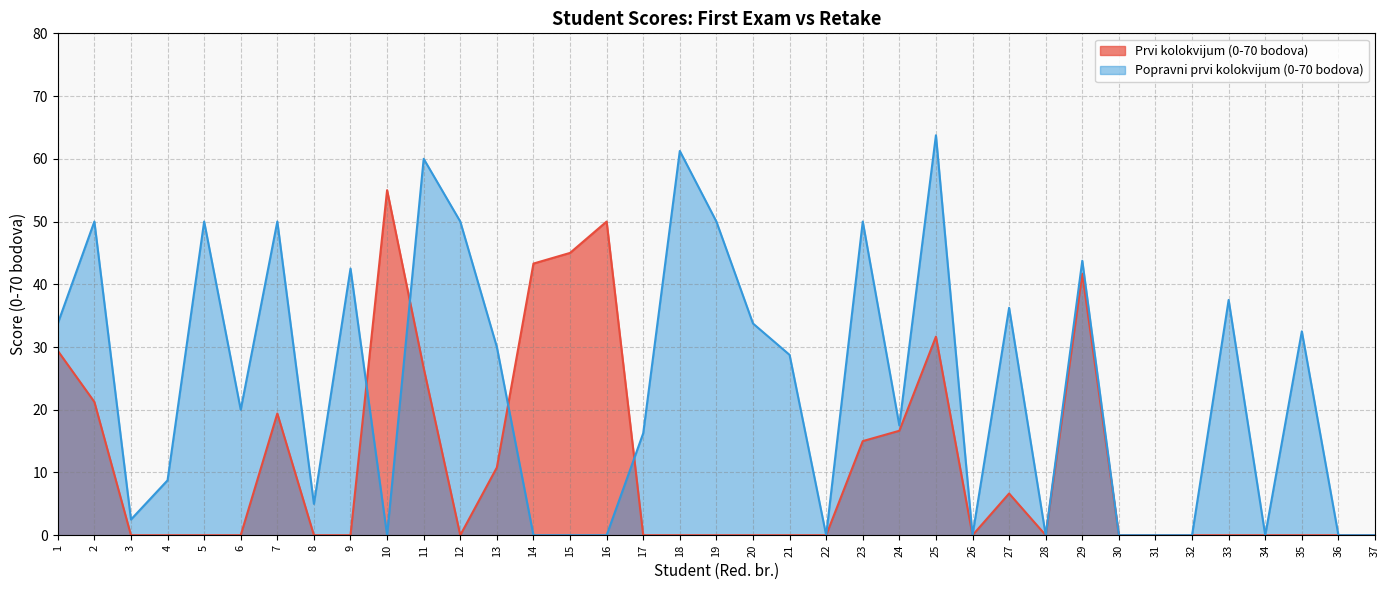

What are all the series names shown in the legend?

Prvi kolokvijum (0-70 bodova), Popravni prvi kolokvijum (0-70 bodova)